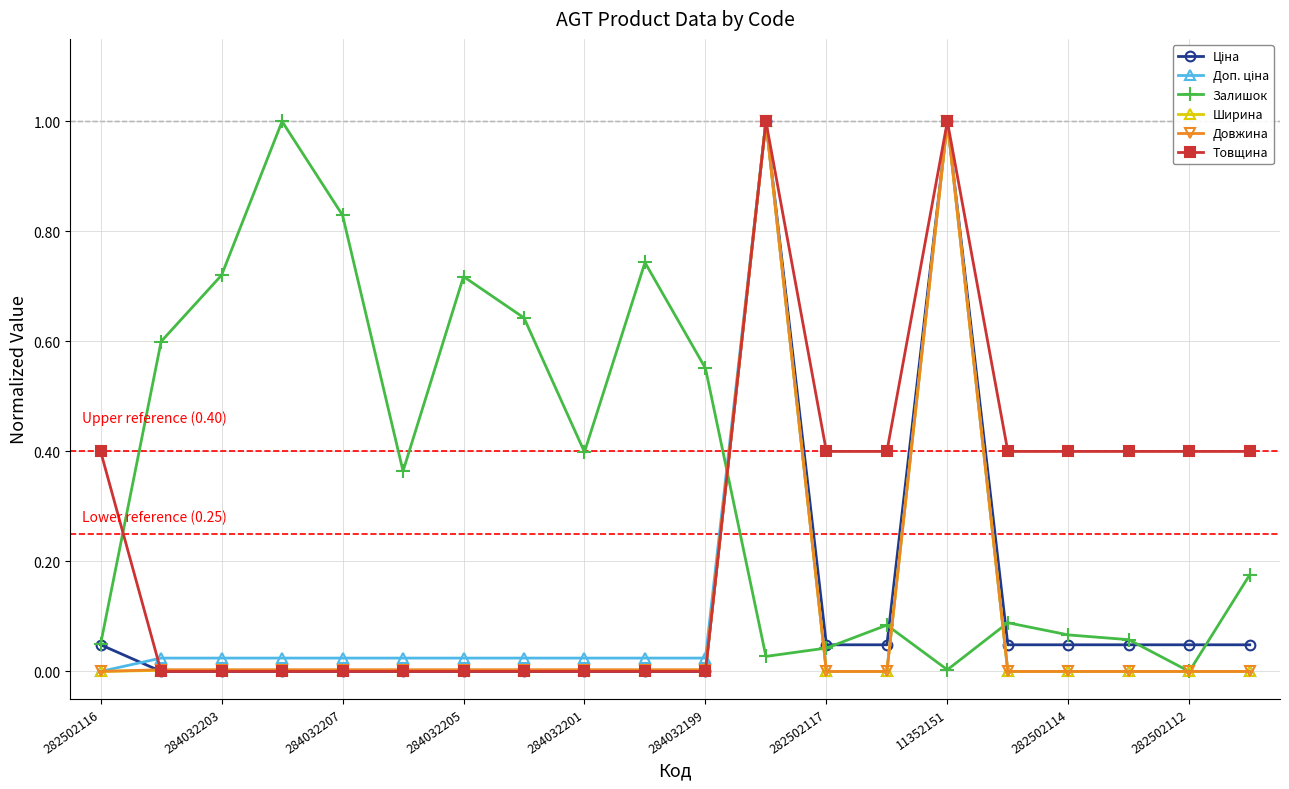

What is the difference between the maximum and minimum values in the Товщина series?

1.0